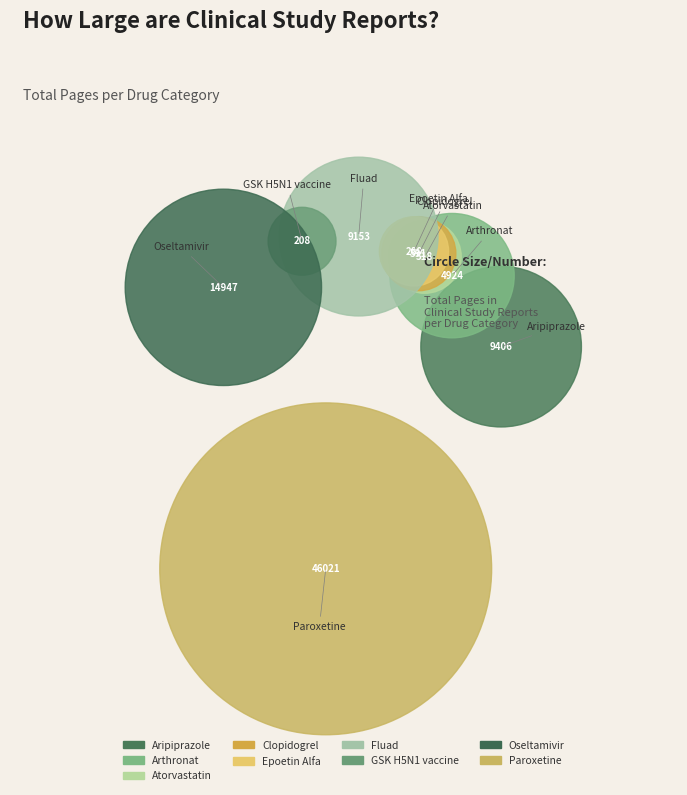

Count the number of slices in the pie.

9